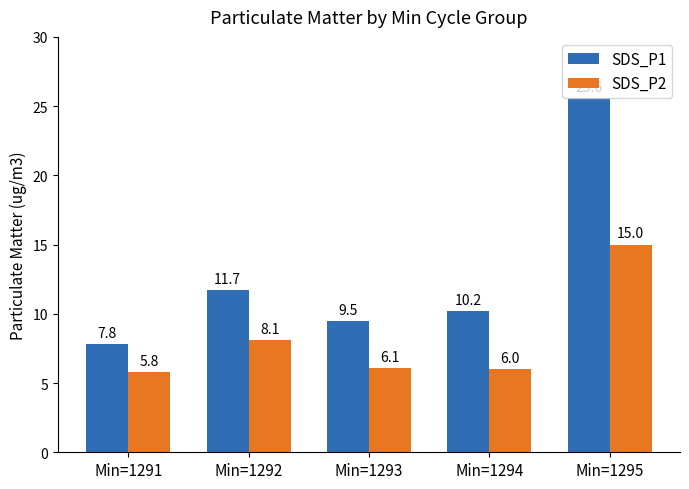

Rank the series by their average value, from lowest to highest.

SDS_P2, SDS_P1